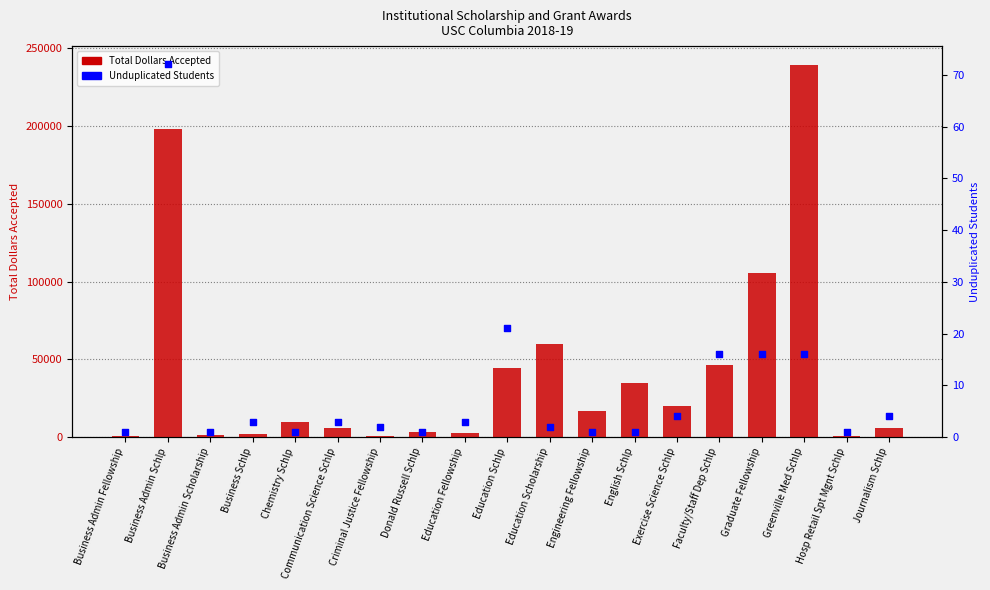

At which category is the sum across all series the highest?

Greenville Med Schlp